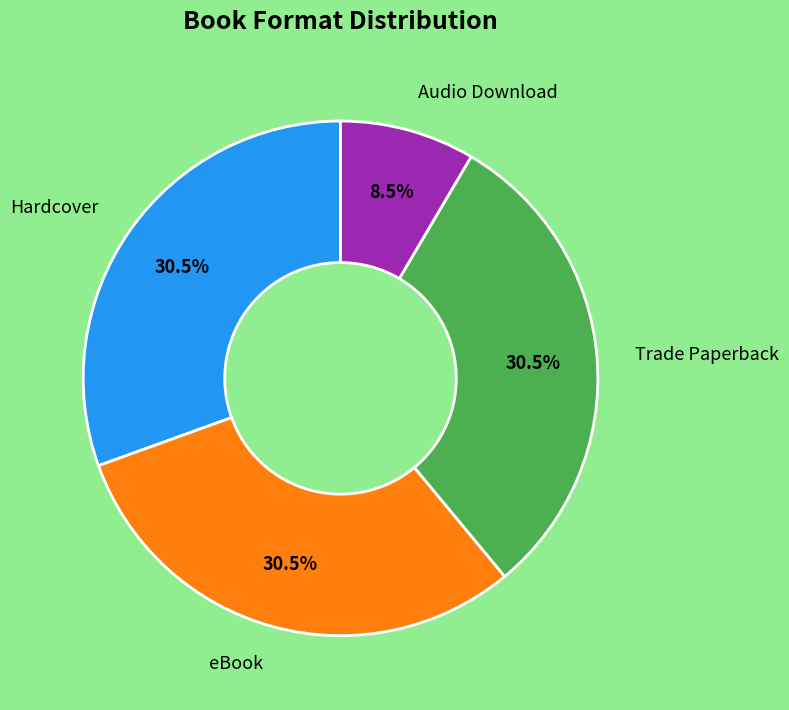

Is there a majority slice in this chart?

No